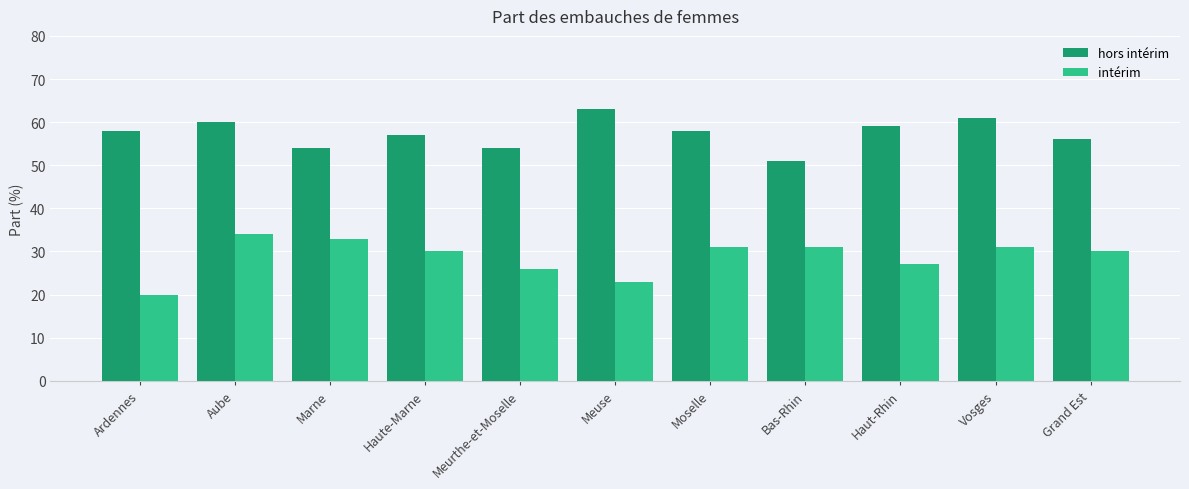

How many series are shown in this chart?

2